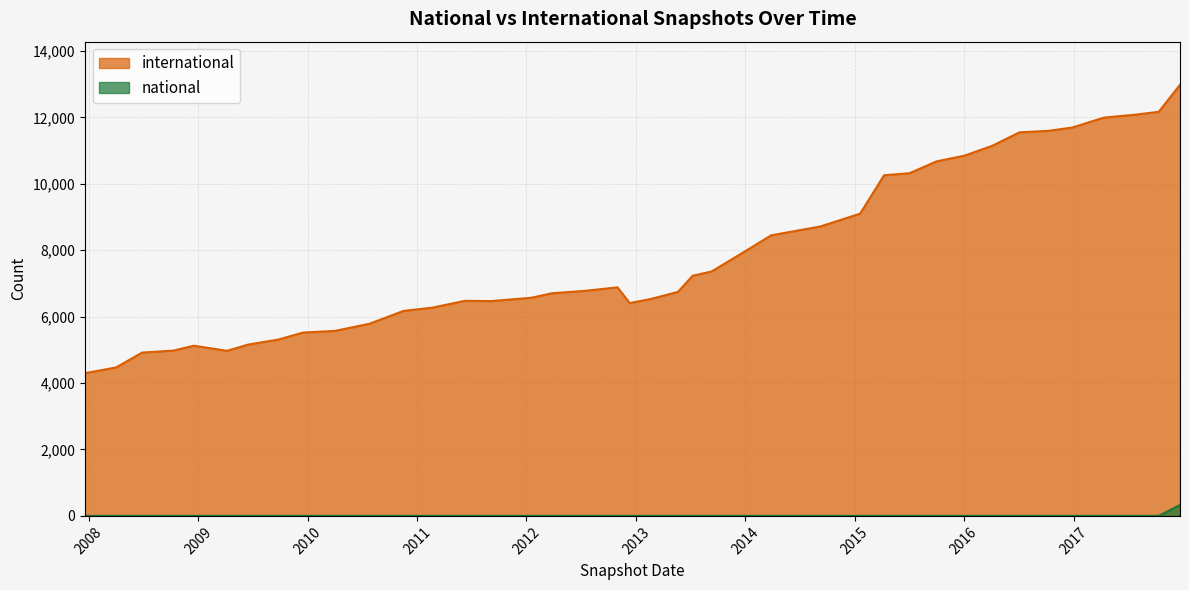

True or false: national has more than 1 interior local peaks.

False